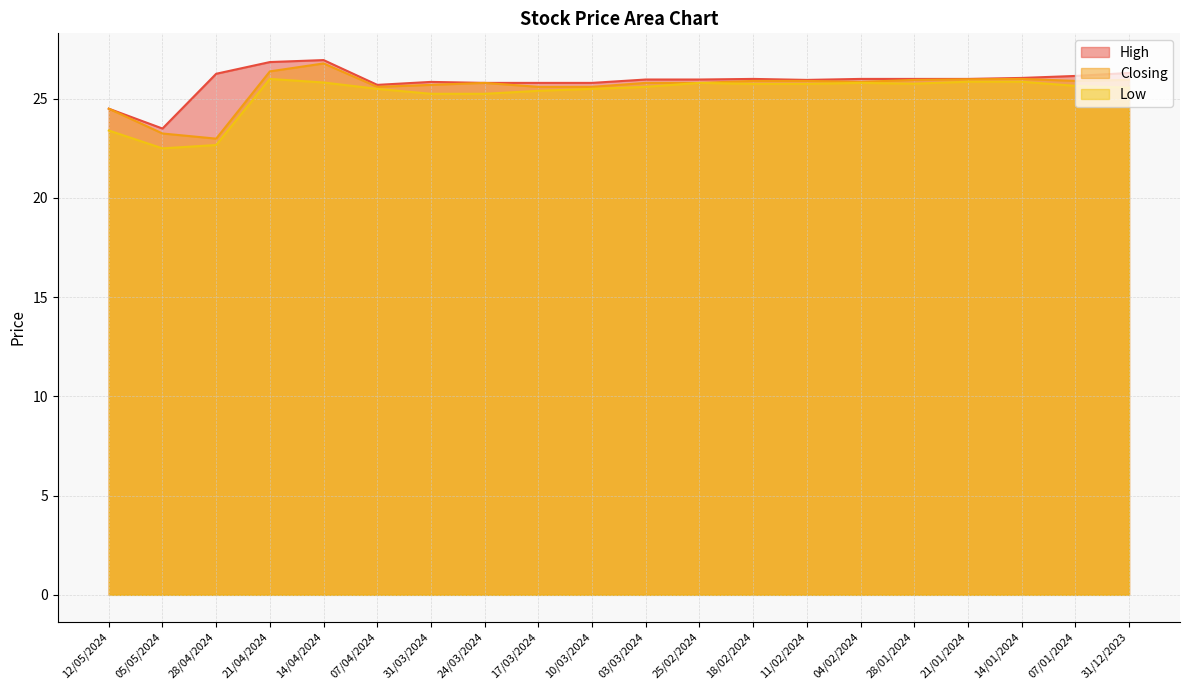

At 28/04/2024, list the series in order from largest to smallest.

High, Closing, Low